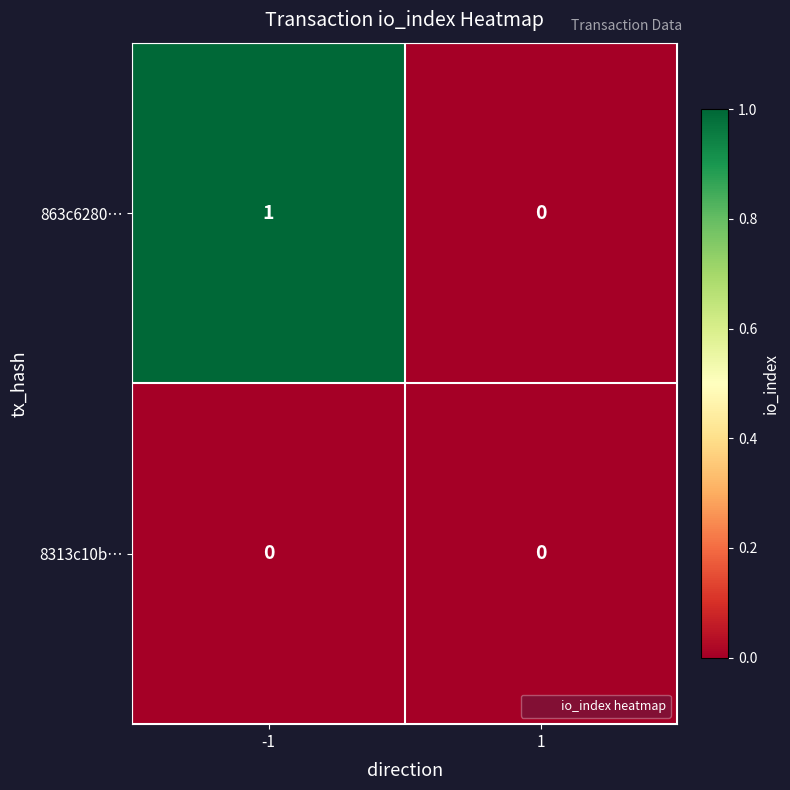

The 863c6280… series shows 0 at 1. True or false?

True